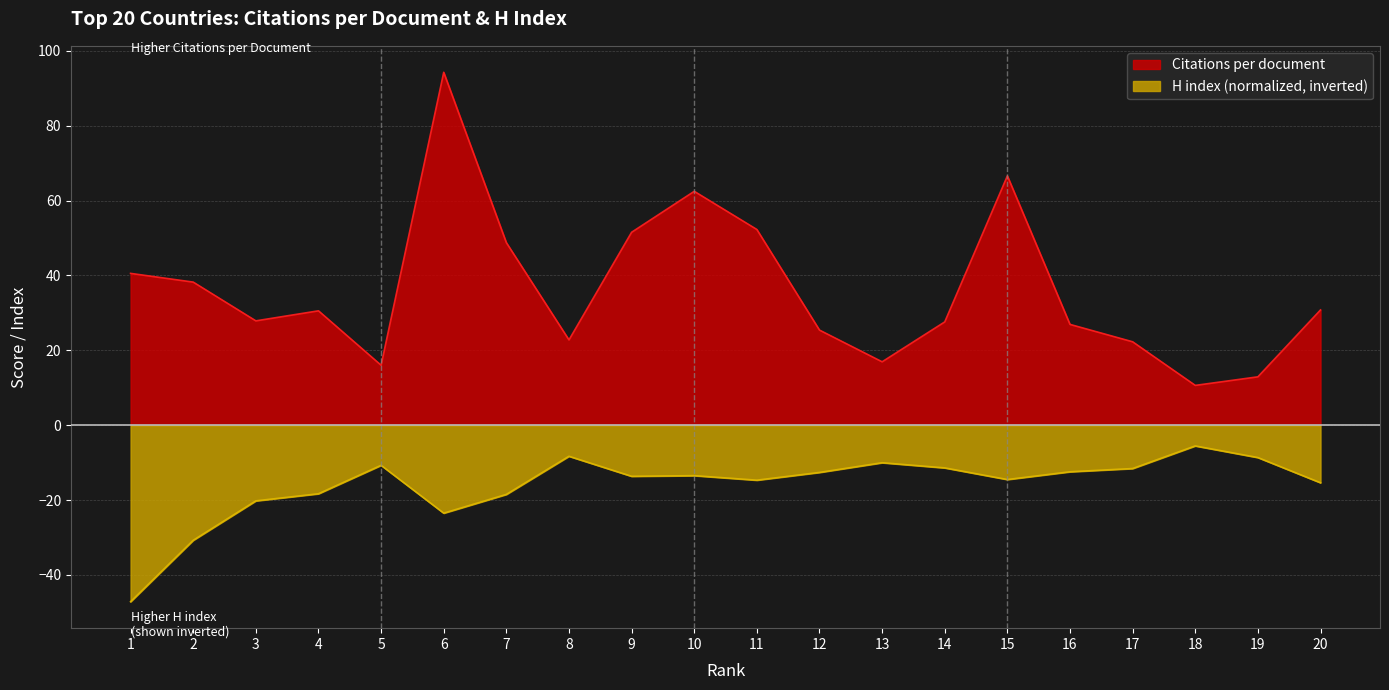

True or false: Citations per document and H index cross at least once.

False